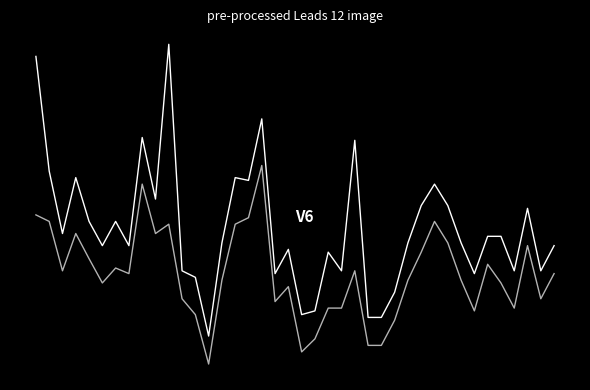

Does the chart display data point markers on the line(s)?

No